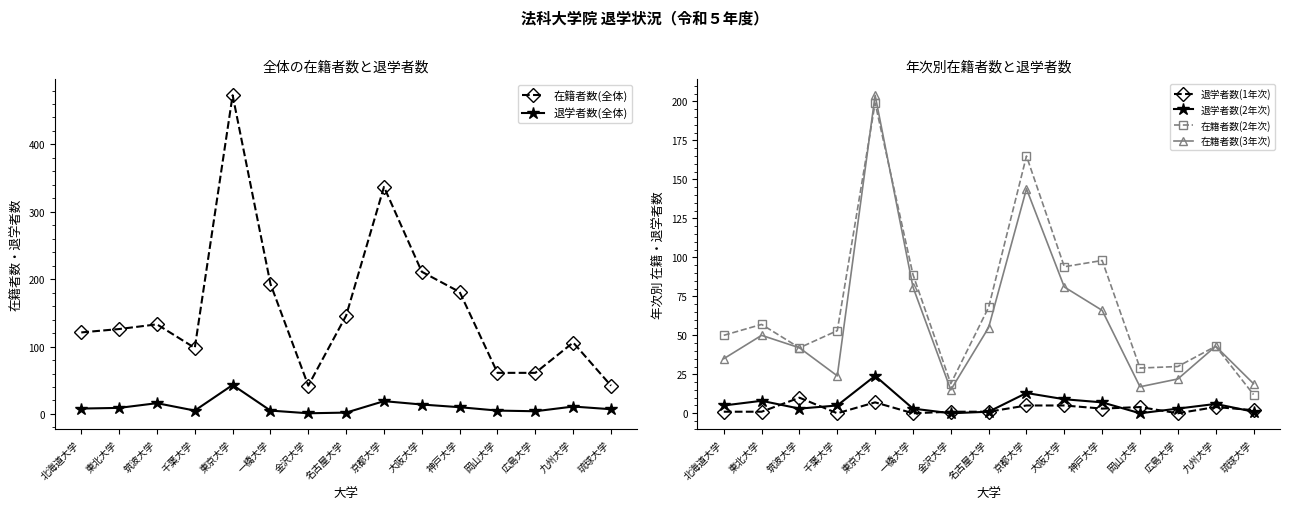

How many lines are shown in the chart?

6